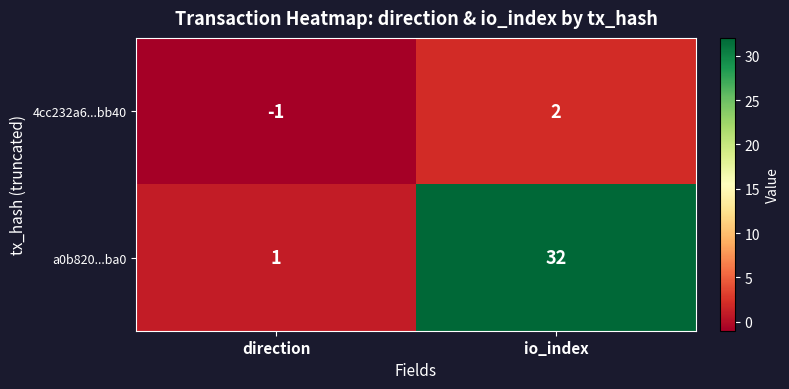

Reading left to right, transcribe all the data shown in this chart.

4cc232a6...bb40: -1	2
a0b820...ba0: 1	32